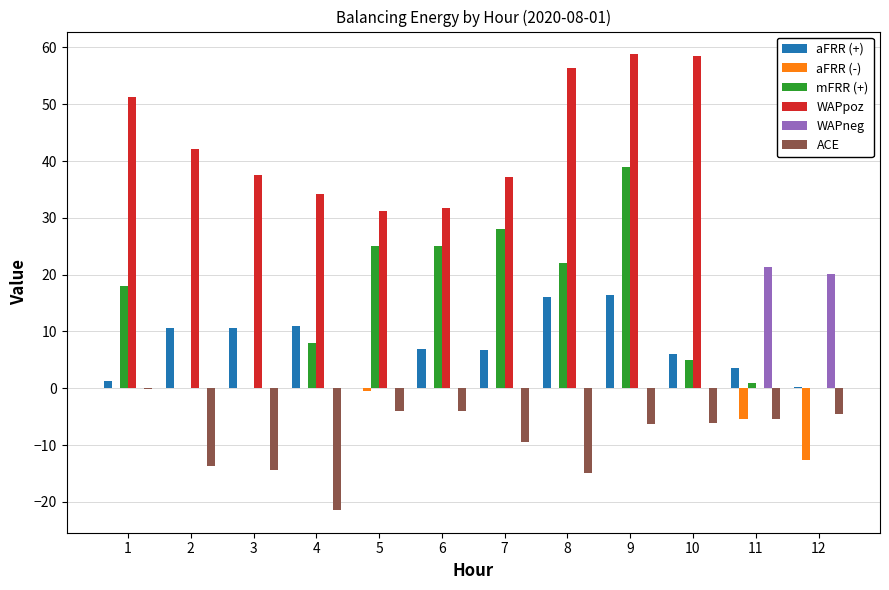

Is the value of WAPneg at 2 greater than the value of WAPpoz at 5?

No